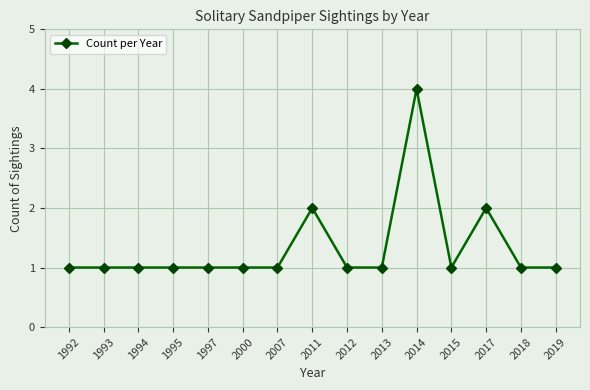

What is the change in value from 1993 to 2017?

+1